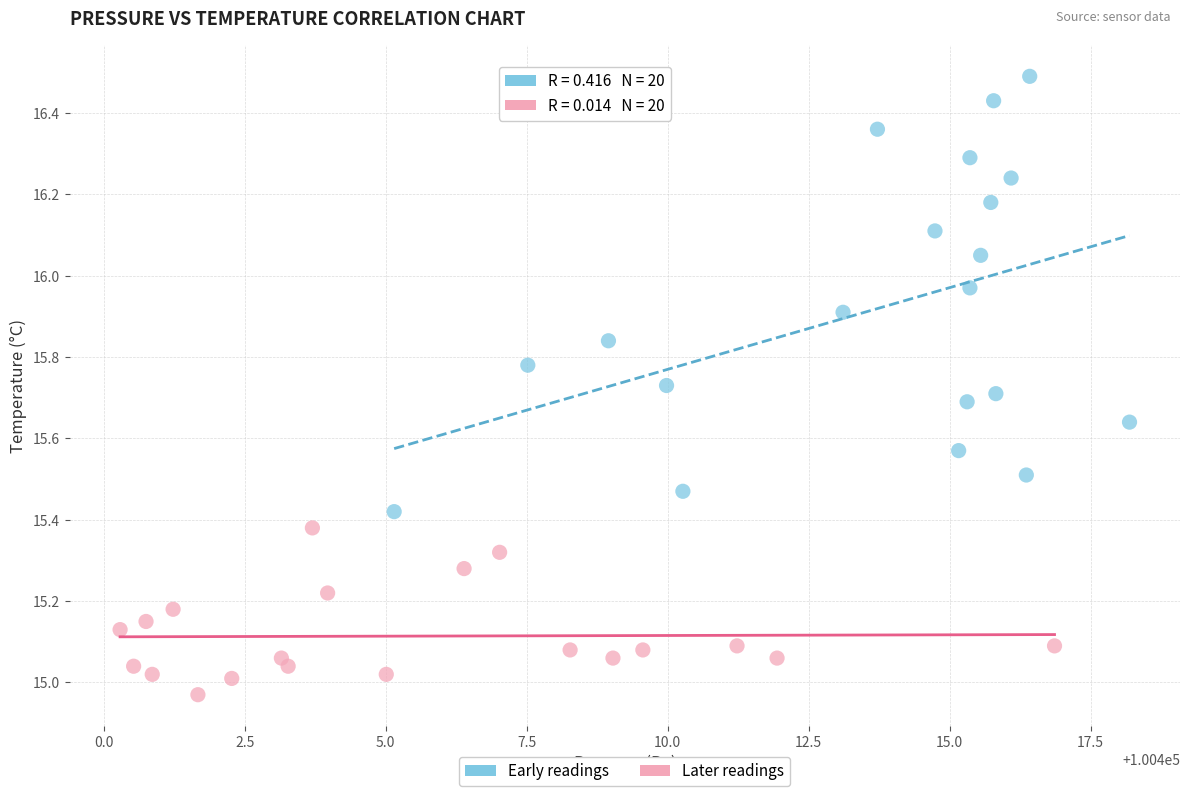

Which series has the widest spread of Y values?

Early readings